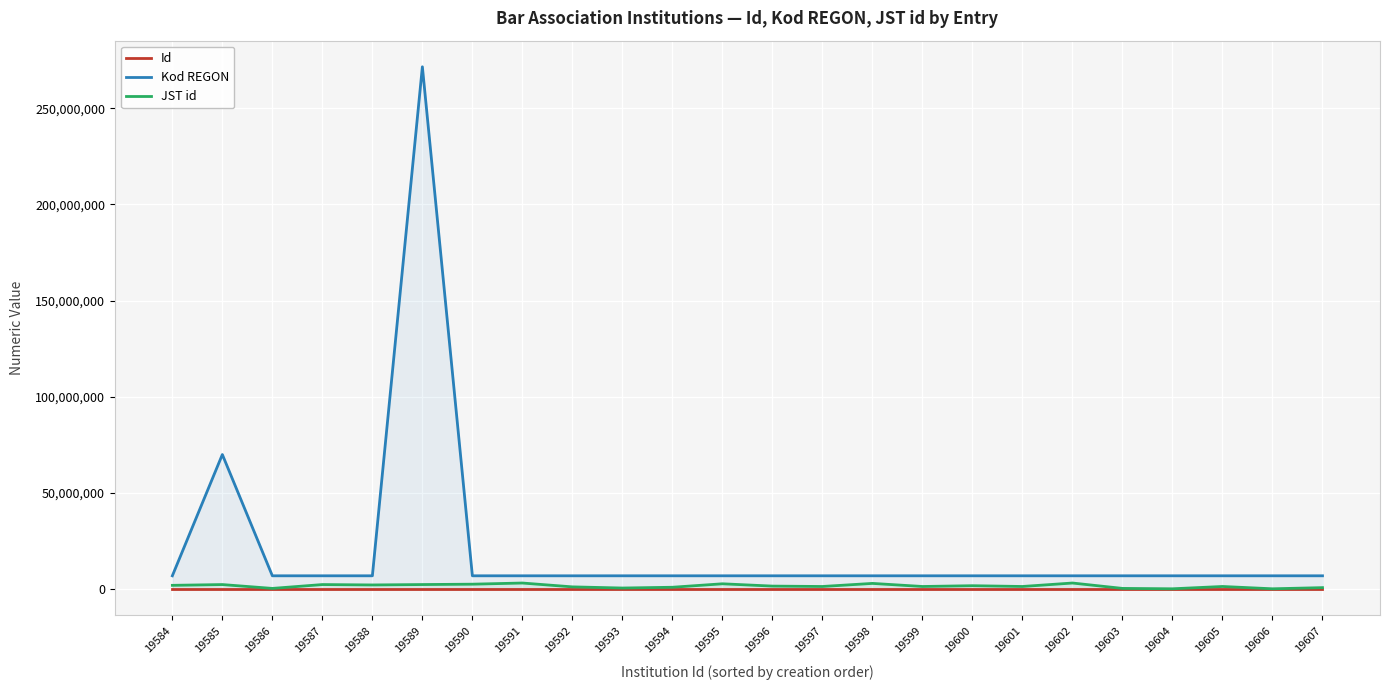

True or false: Id and JST id intersect in this chart.

False